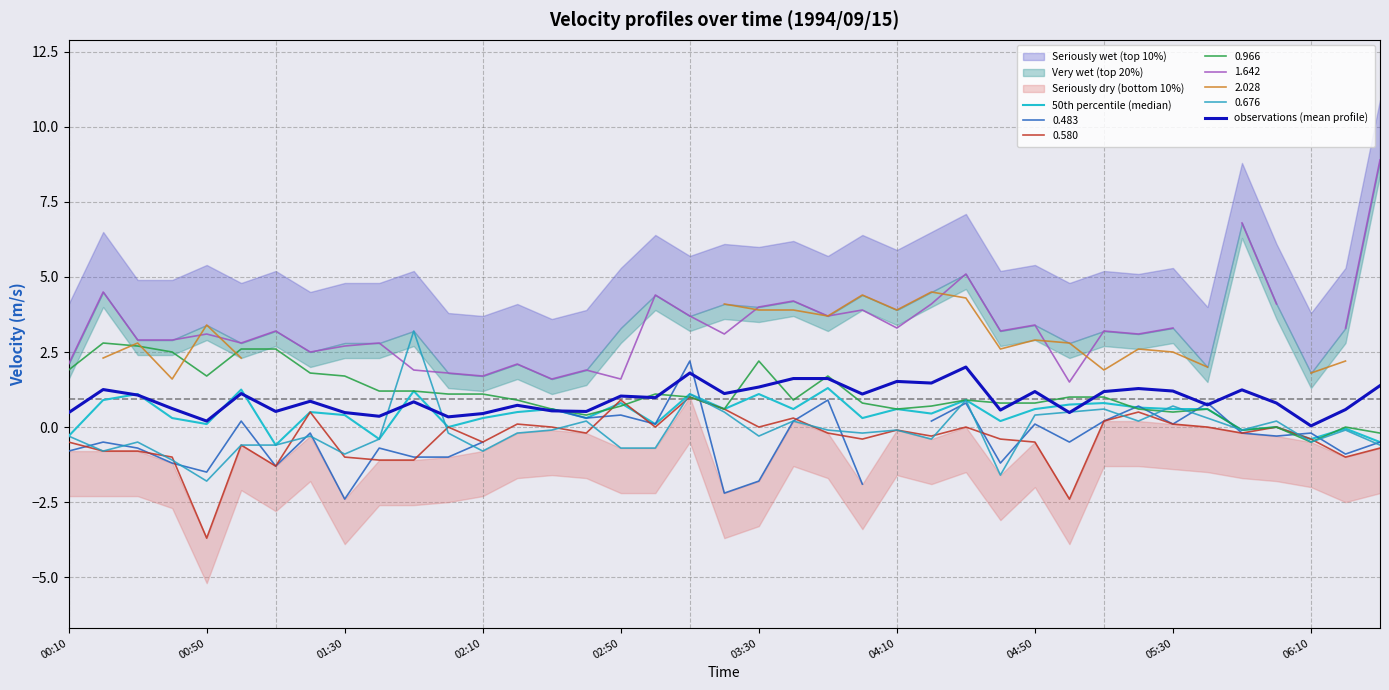

True or false: observations (mean profile) and 50th percentile (median) cross at least once.

True